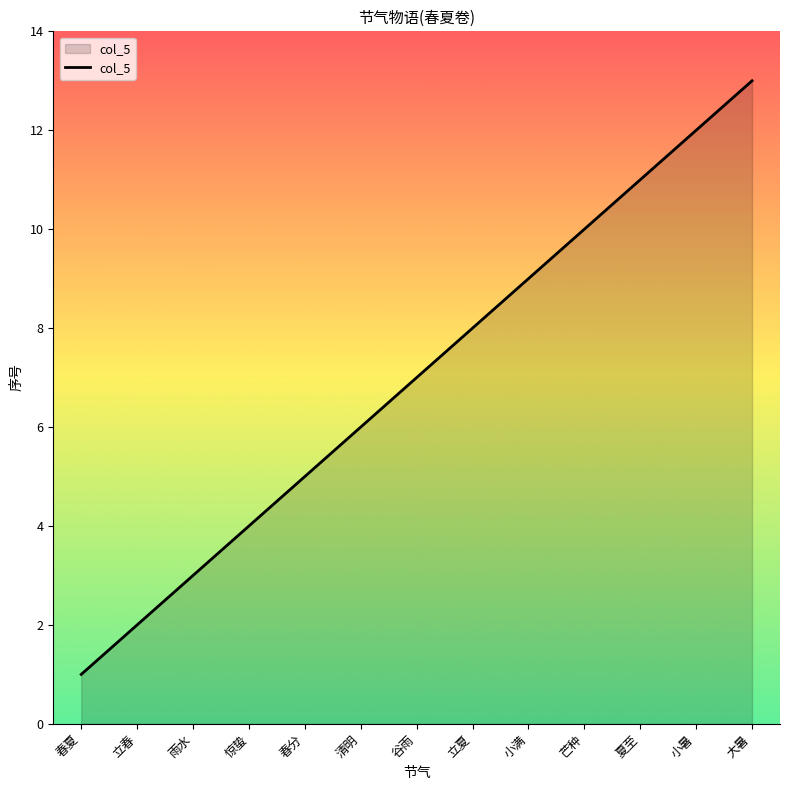

What is the change in value from 惊蛰 to 清明?

+2